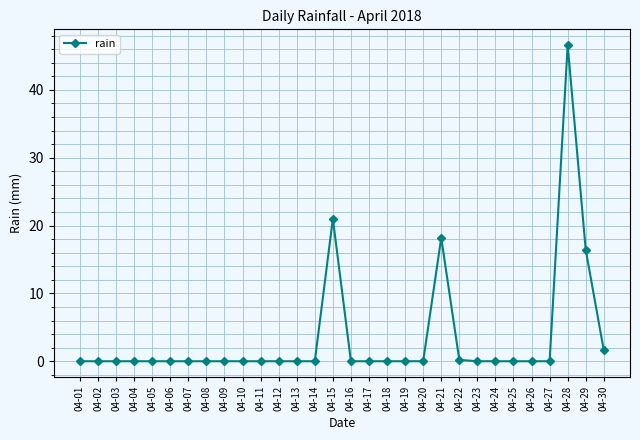

What is the change in value from 04-21 to 04-30?

-16.6